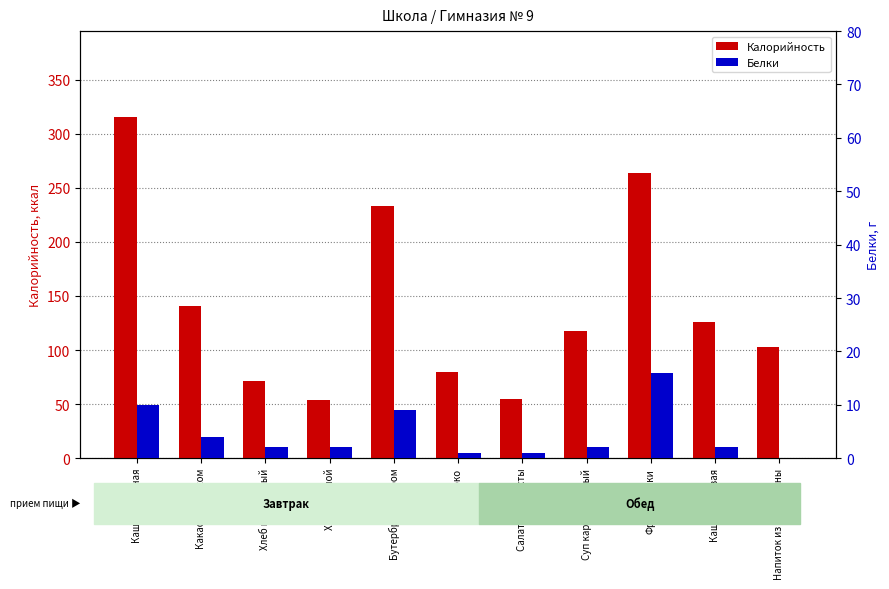

At which label does Калорийность first exceed 118?

Каша молочная